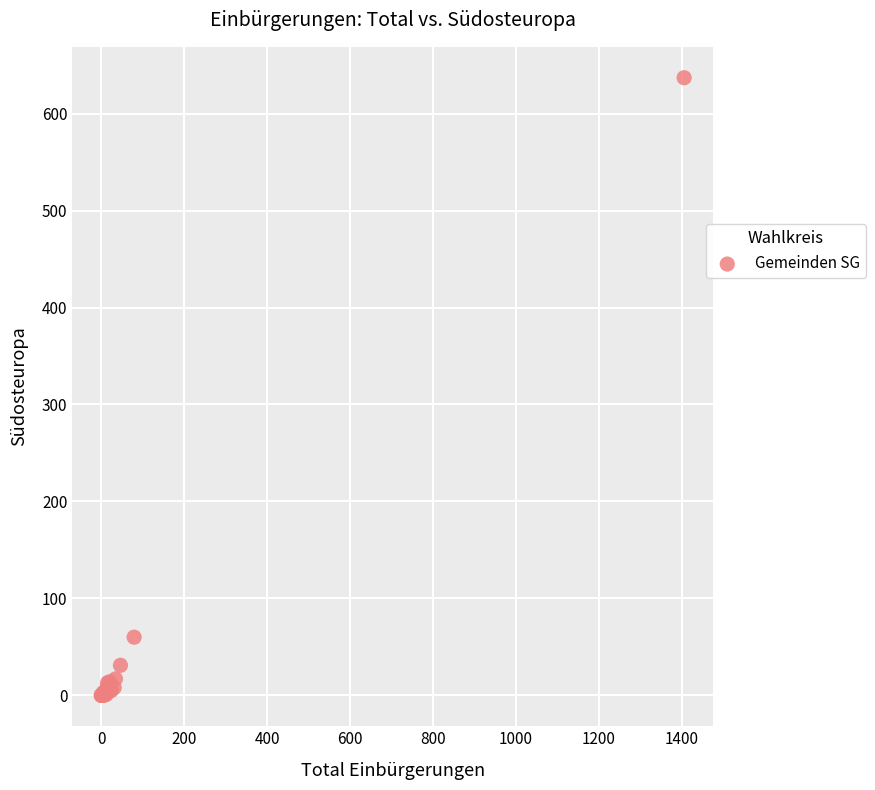

What Y value in the scatter plot is closest to 318?

60